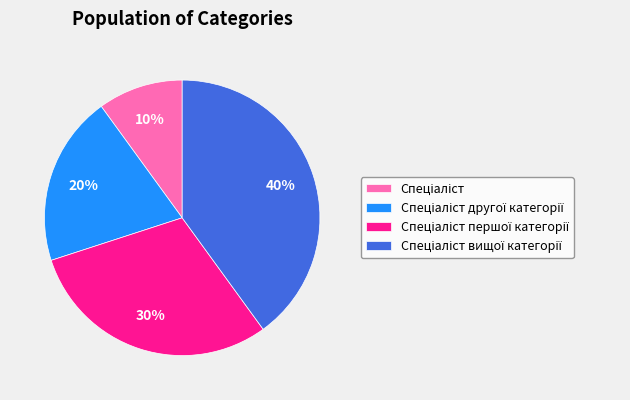

Is there any slice that represents more than half of the pie?

No